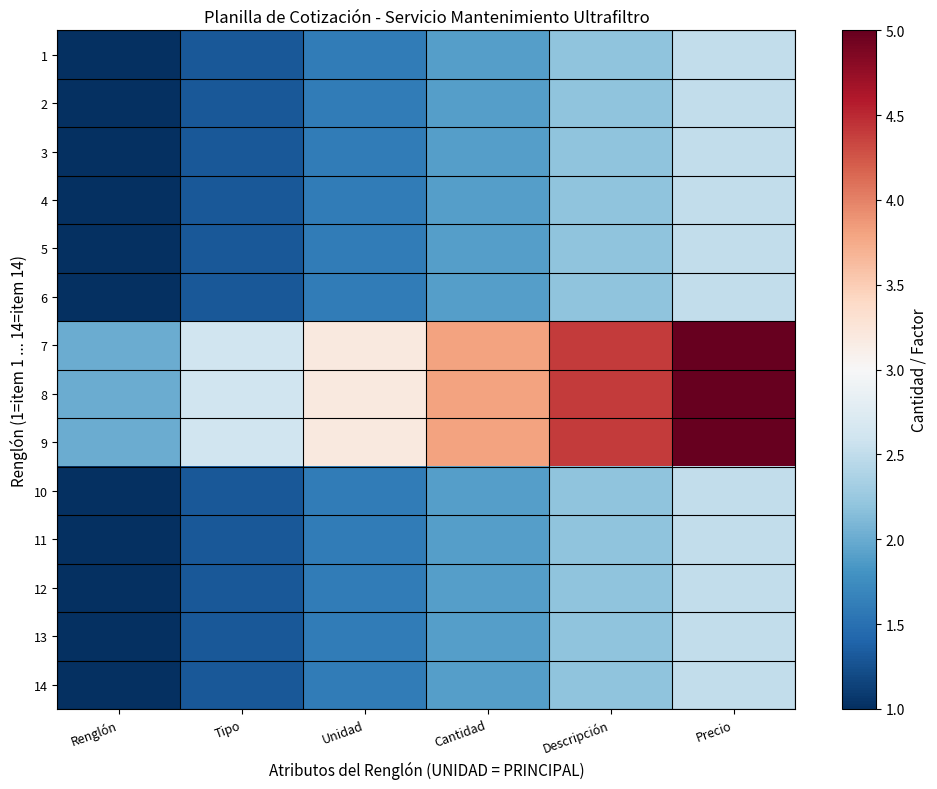

How many distinct data groups are displayed?

14